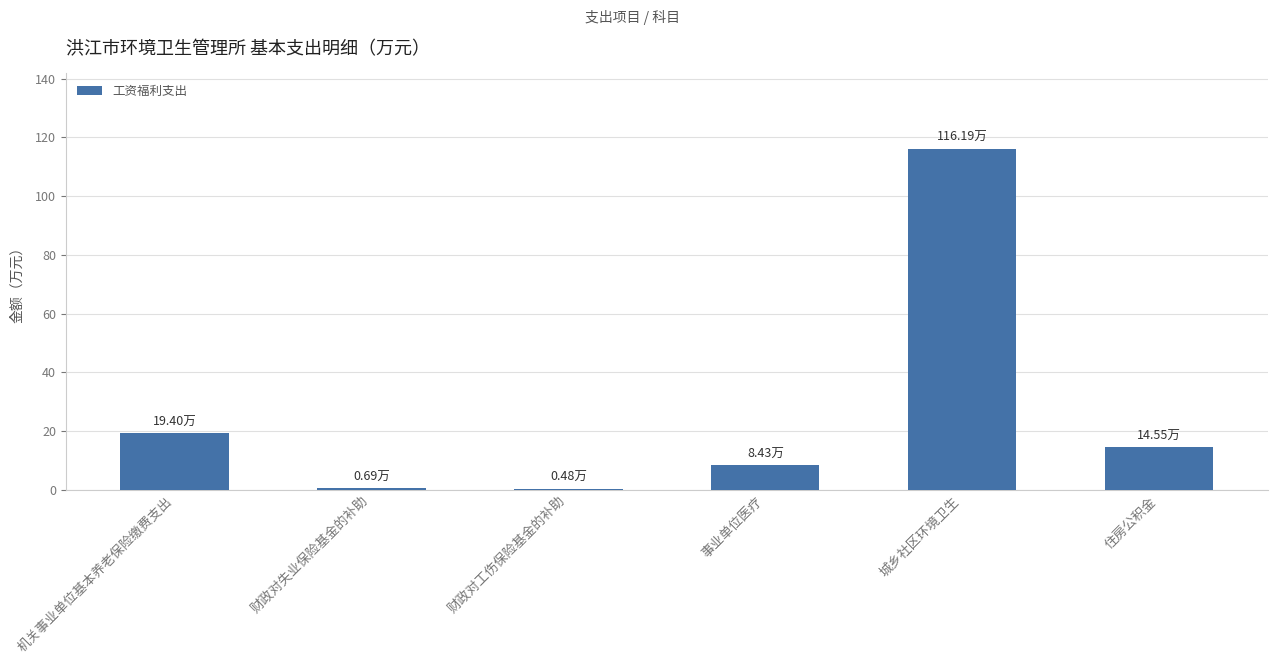

At which category does the chart reach its peak across all series?

城乡社区环境卫生